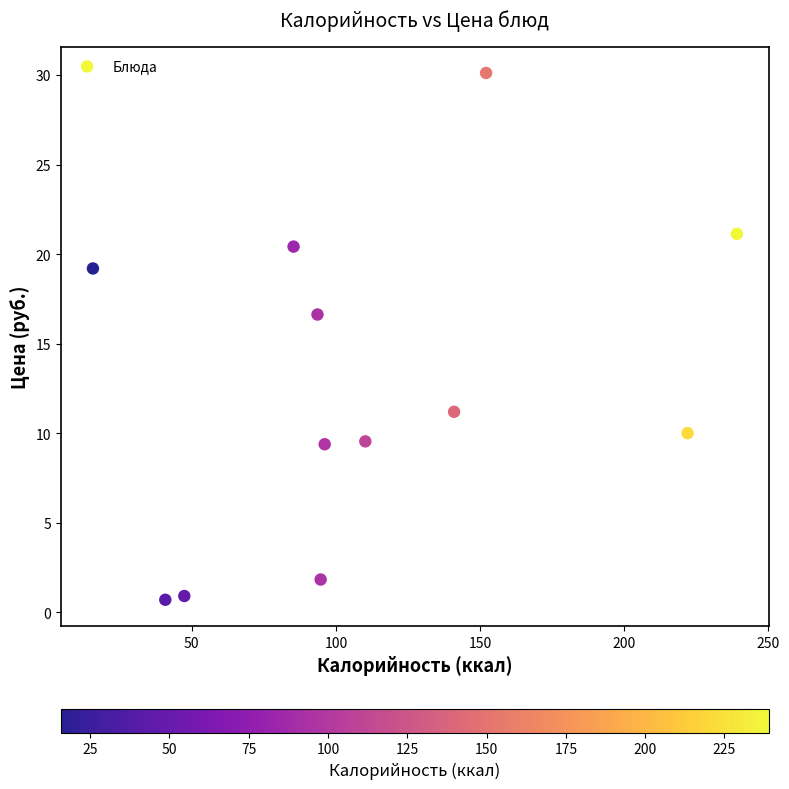

What is the range of Y values (max minus min)?

29.4